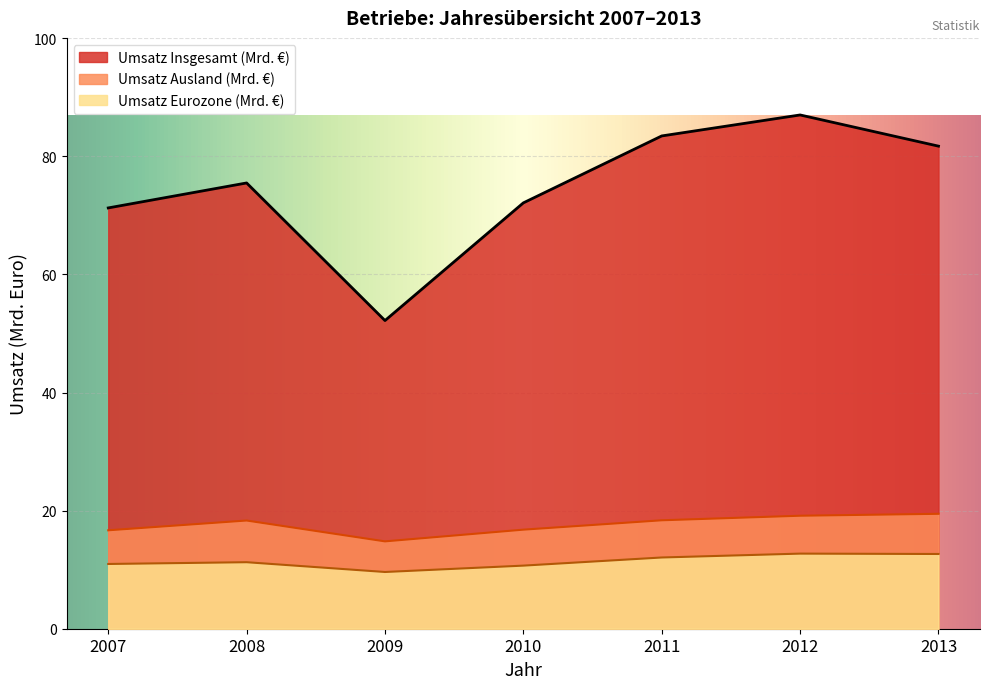

What is the difference between the maximum and minimum values in the Umsatz Insgesamt (1000 Euro) series?

34.8